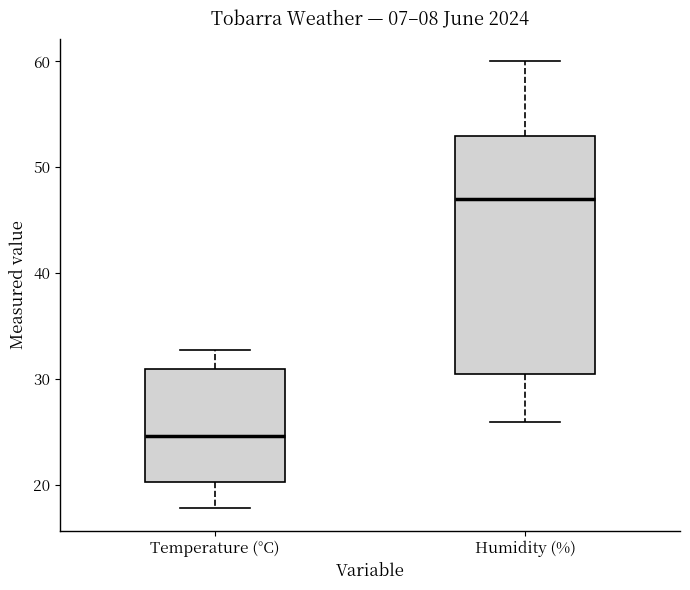

Comparing the boxes themselves (not the whiskers), which one is the tallest?

Humidity (%)